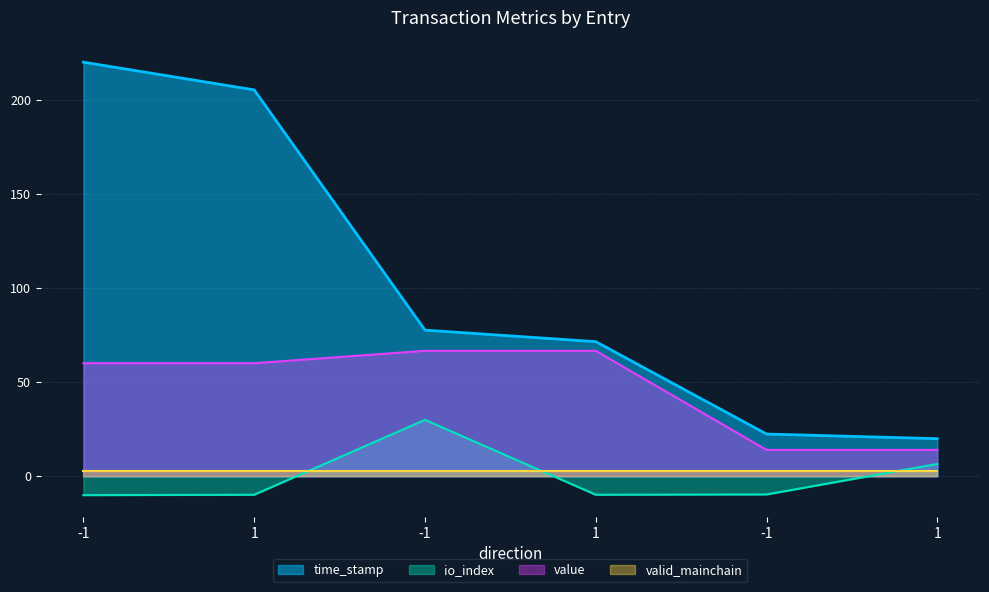

Where is the first local minimum for io_index?

1